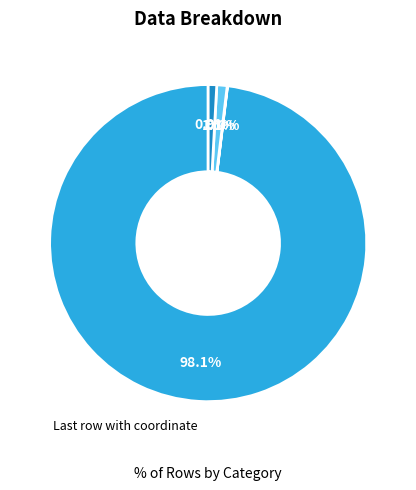

Is there any slice that represents more than half of the pie?

Yes